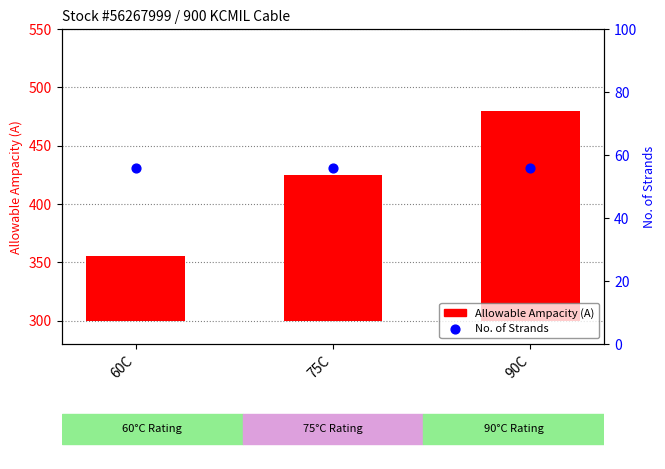

What are all the series names shown in the legend?

Allowable Ampacity (A), No. of Strands